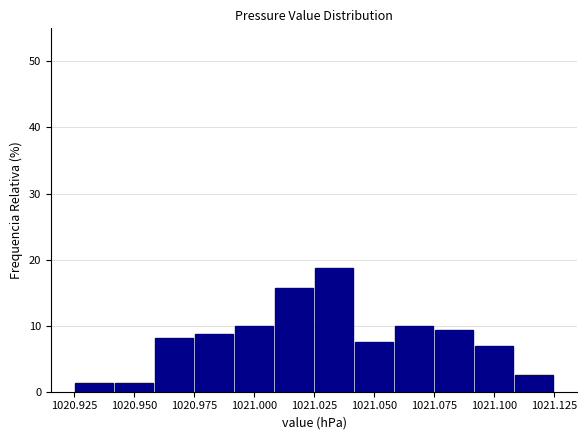

Read against the x-axis, roughly where is the centre of the tallest bar?

1021.035